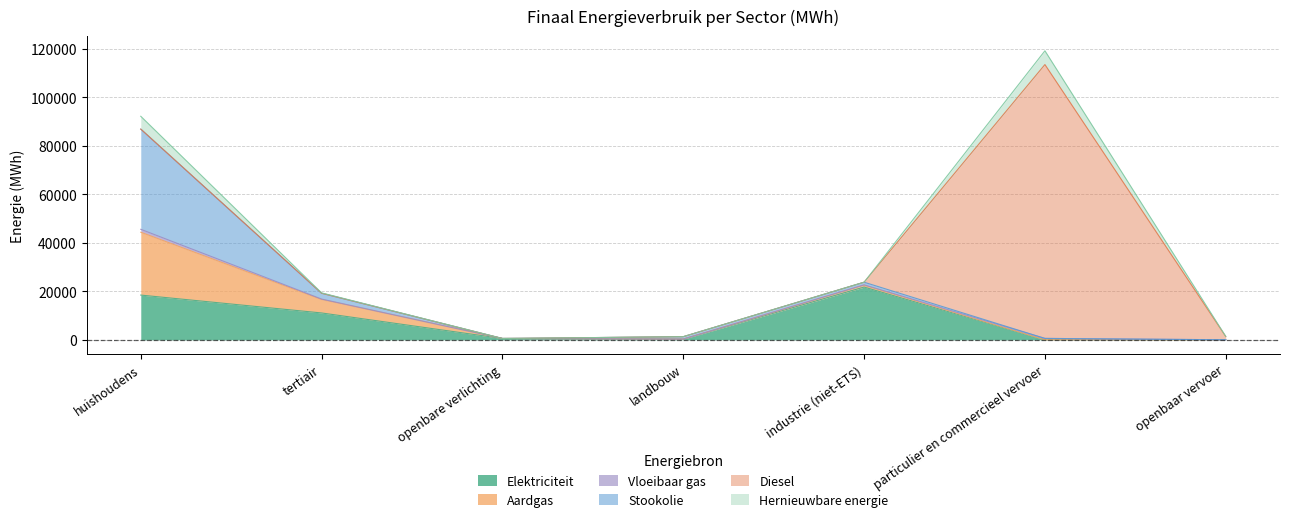

What value does the Vloeibaar gas series have at industrie (niet-ETS)?

162.8